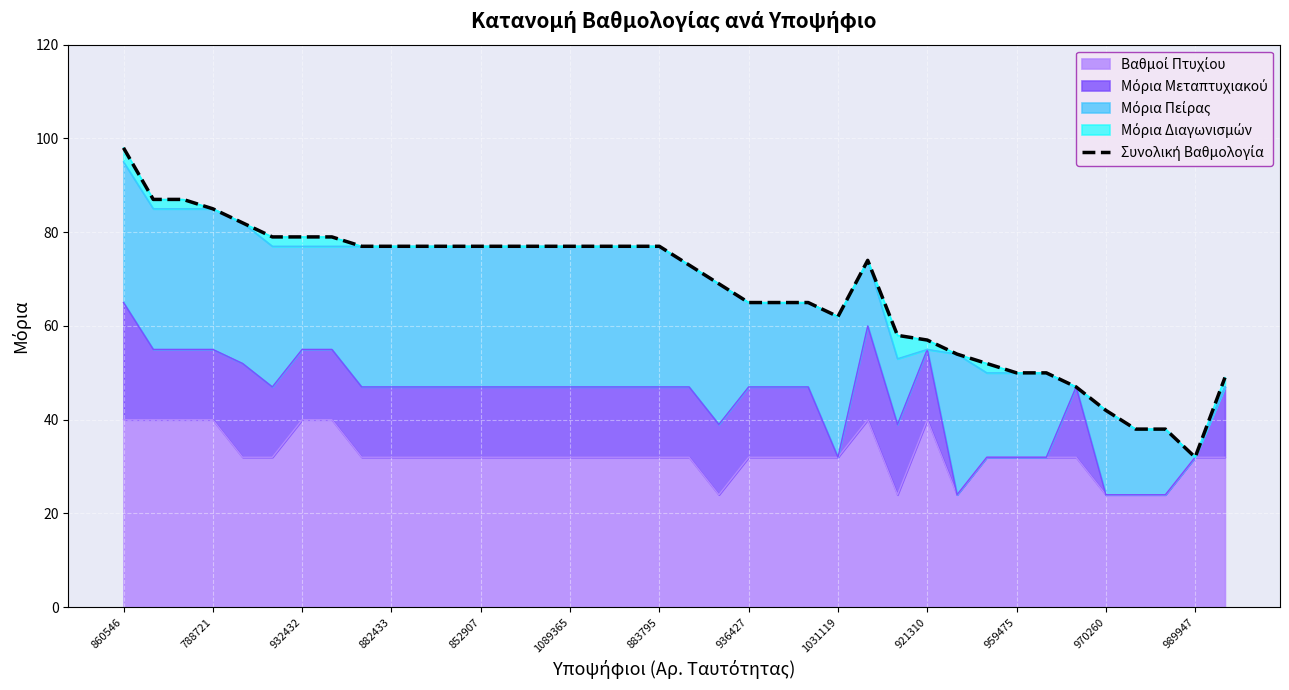

Which has a higher value, 21 or 788721?

788721